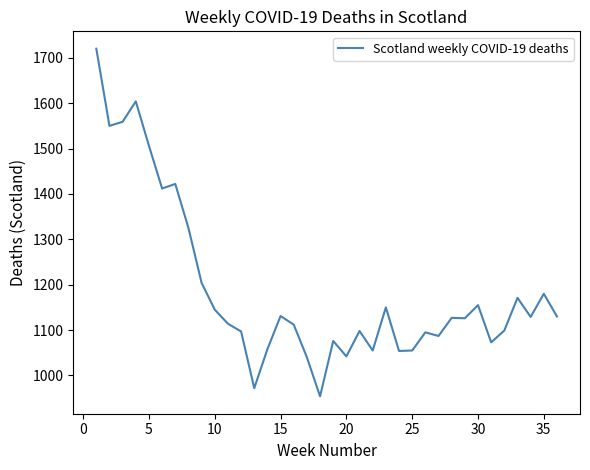

What is the greatest value displayed?

1720